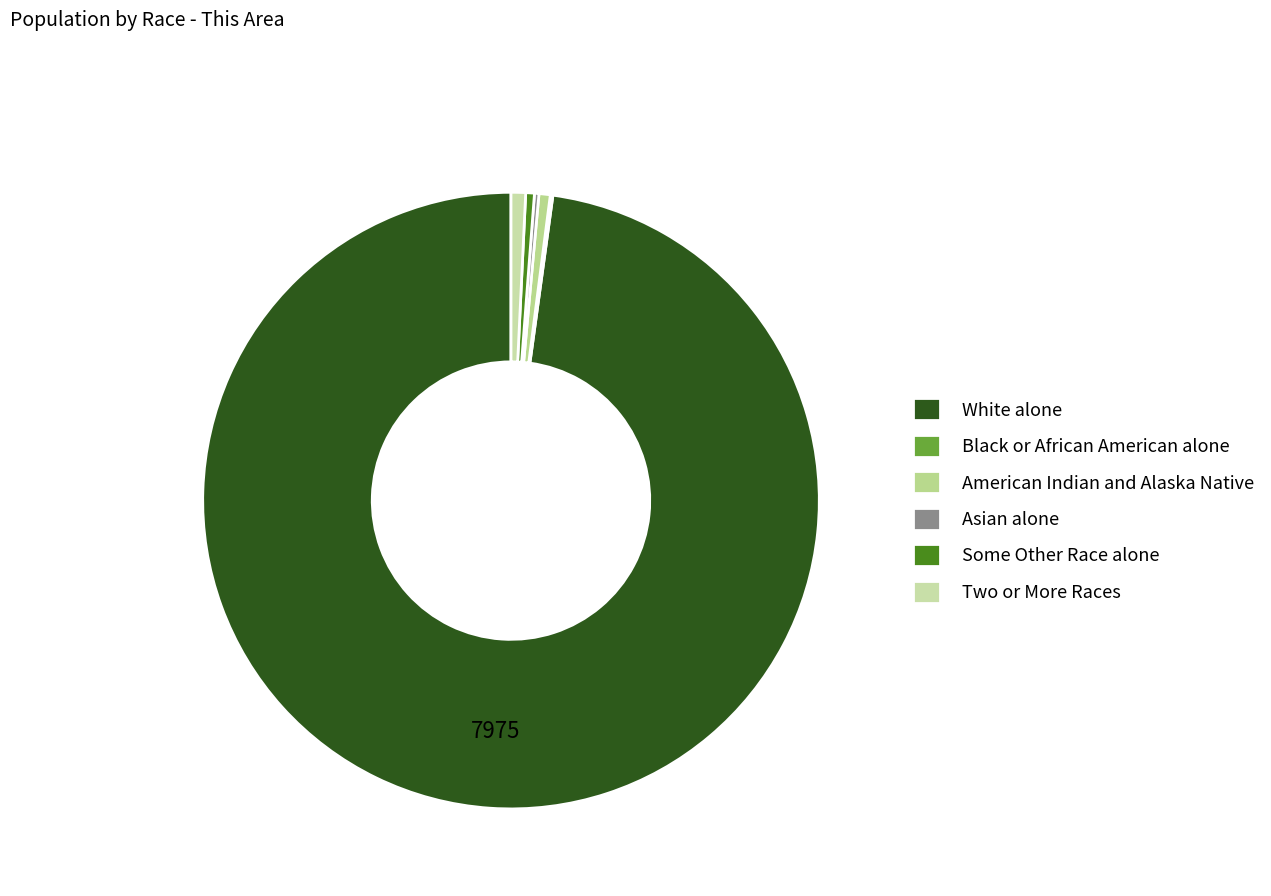

What is the largest slice in the pie chart?

White alone